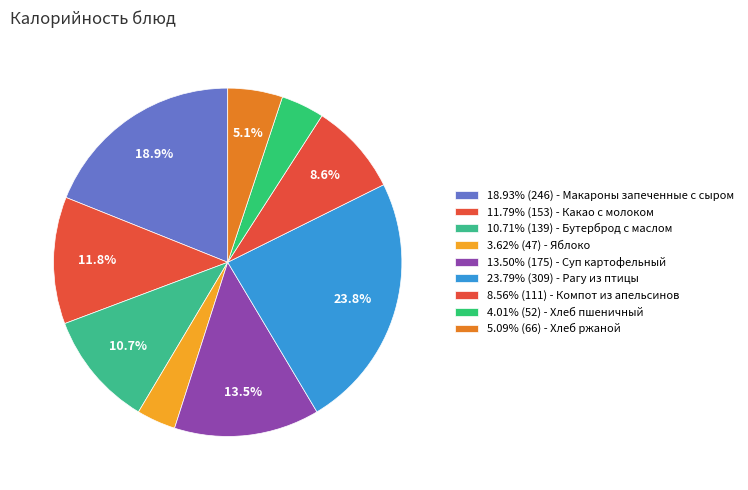

Count the number of slices in the pie.

9